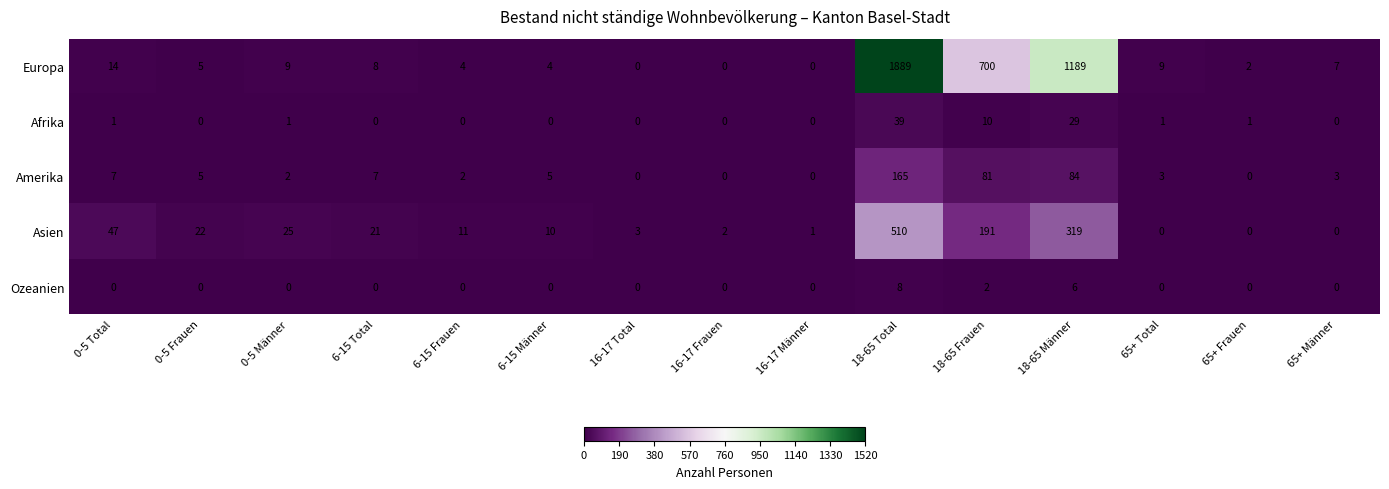

Which category has the highest value in the Ozeanien series?

18-65 Total